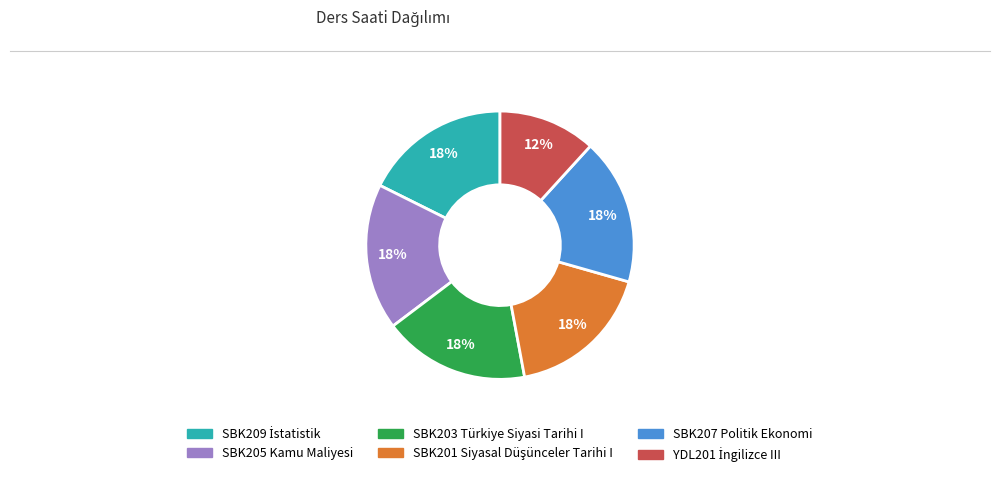

Is it true that SBK207 Politik Ekonomi is 6% of the pie?

False